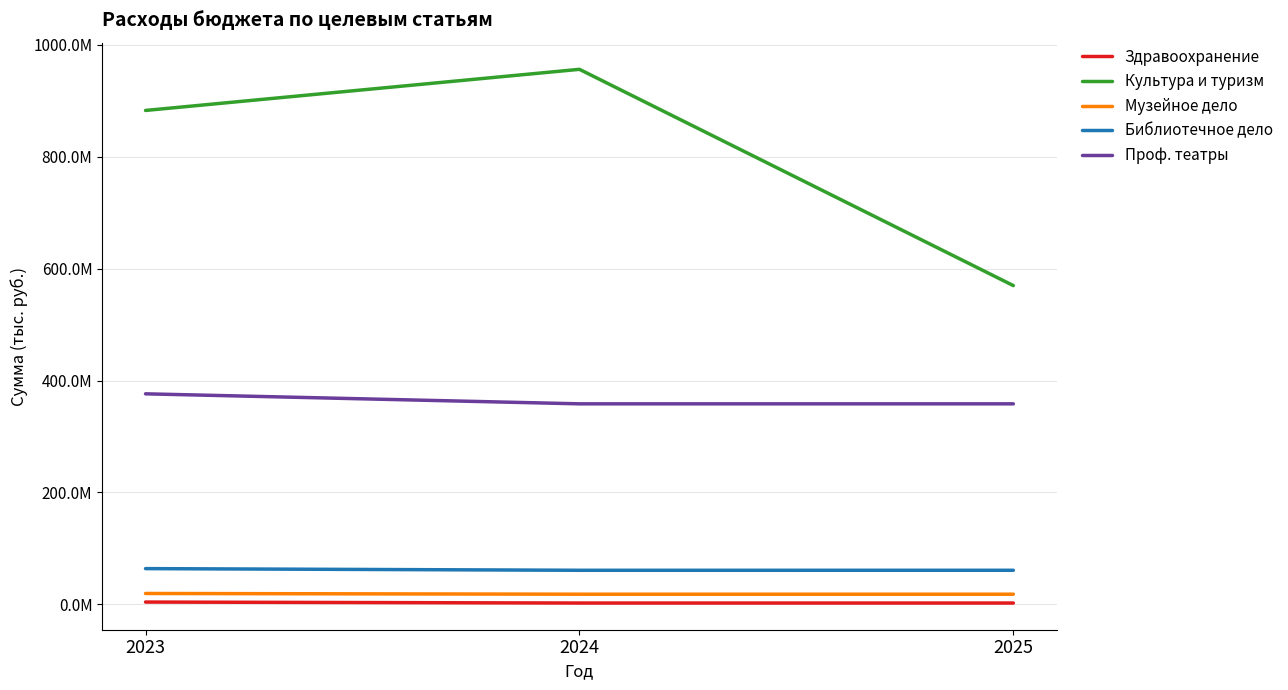

What are all the series names shown in the legend?

Здравоохранение, Культура и туризм, Музейное дело, Библиотечное дело, Проф. театры